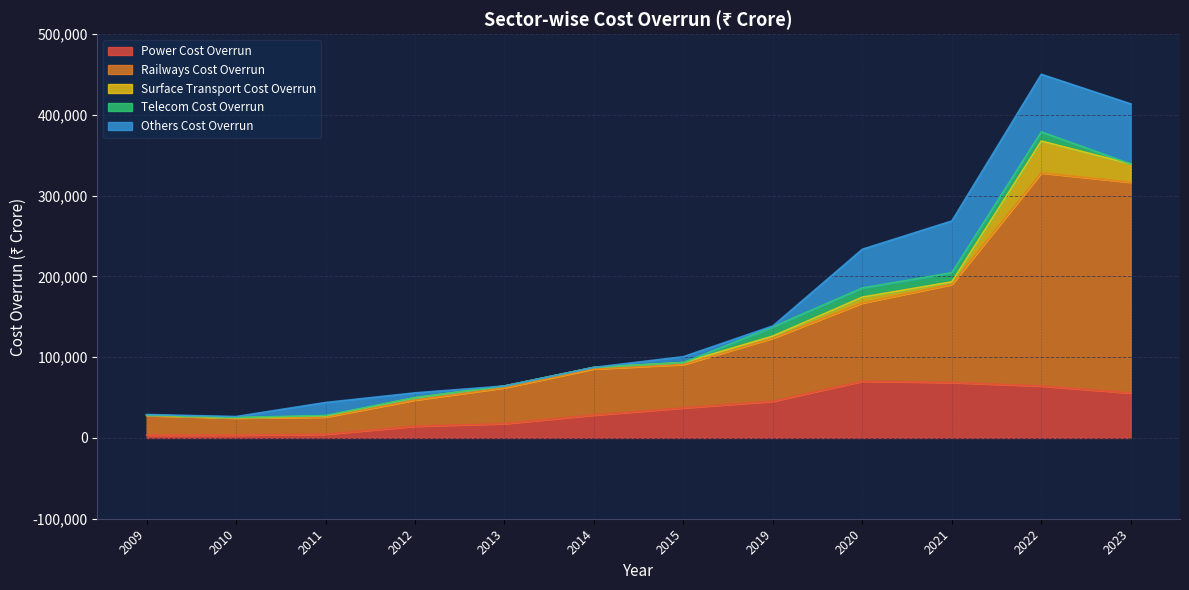

What is the value of the Surface Transport Cost Overrun point at the 1st from the left?

637